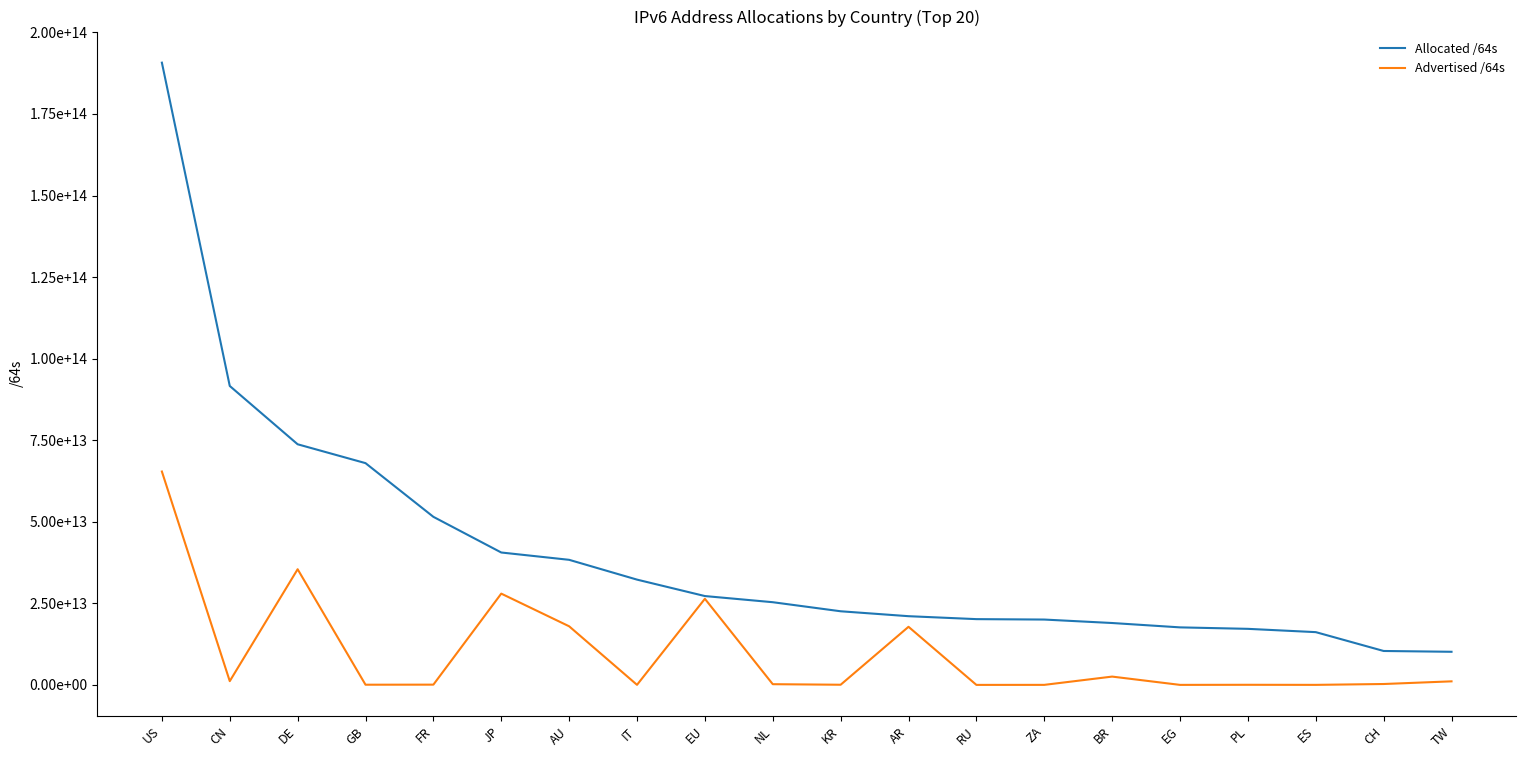

What are all the series names shown in the legend?

Allocated /64s, Advertised /64s